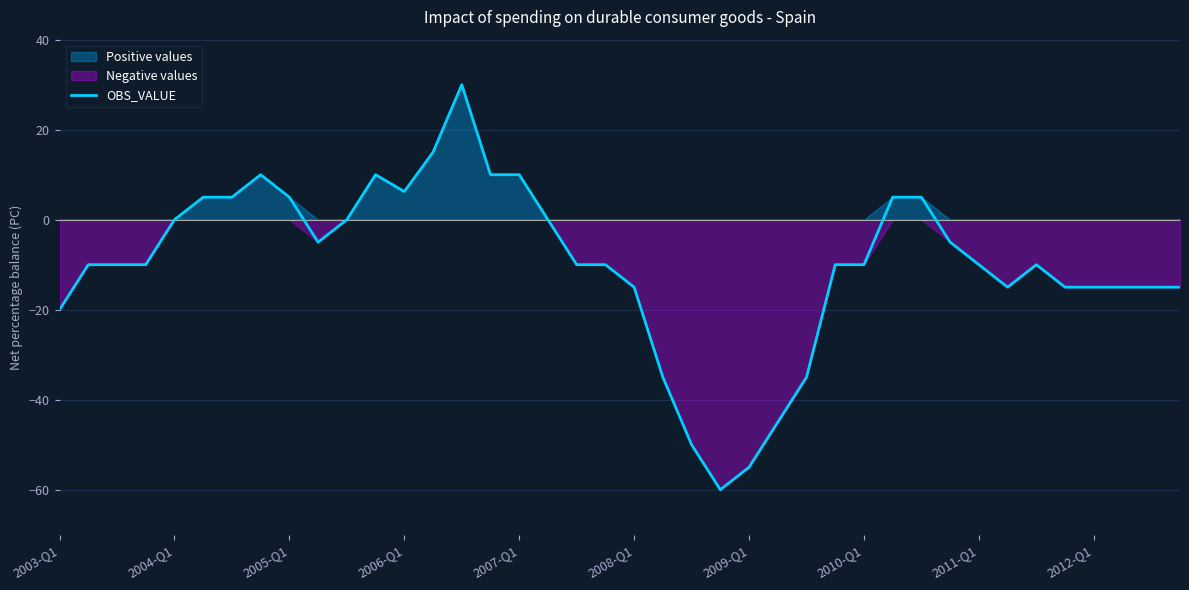

What is the sum of all values?

-388.8